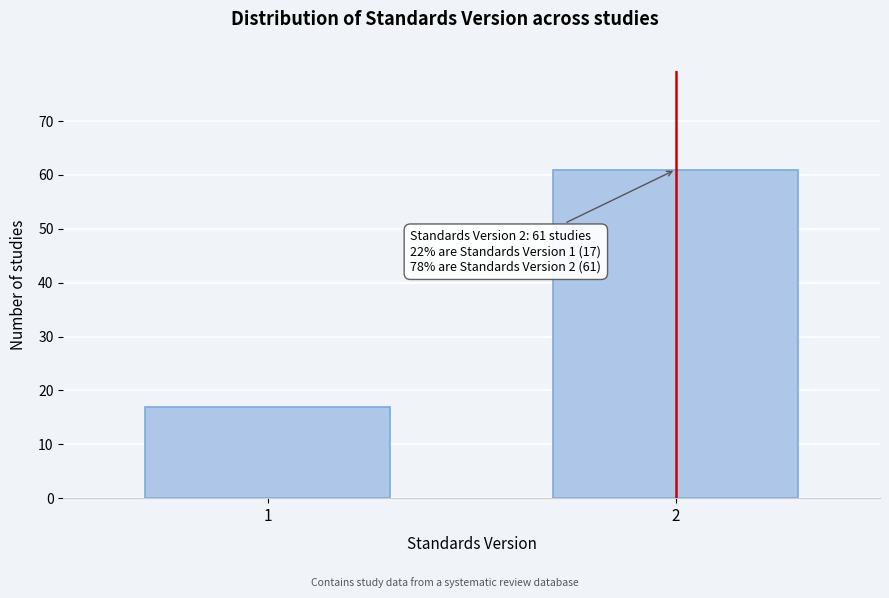

Reading right to left, what are all the values shown in this chart?

2=61	1=17